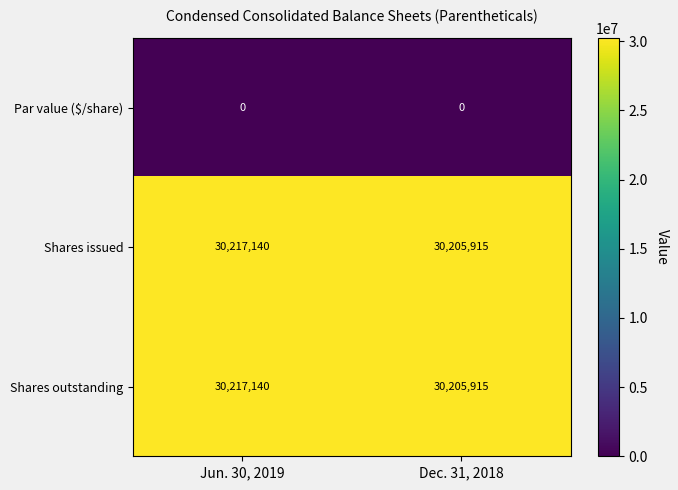

What is the difference between the highest and lowest values at Dec. 31, 2018?

30205915